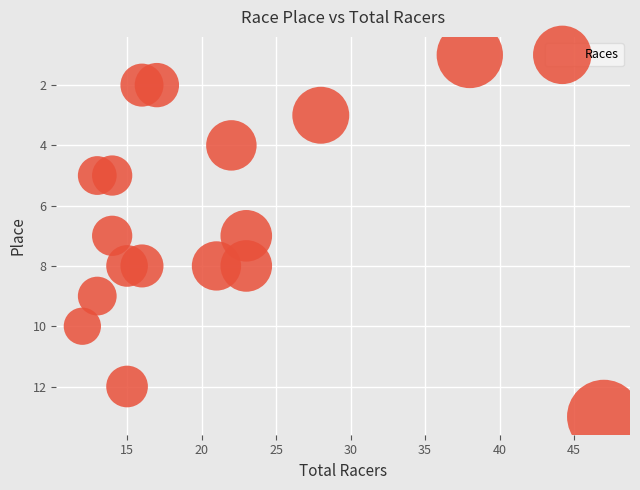

What is the range of X values (max minus min)?

35